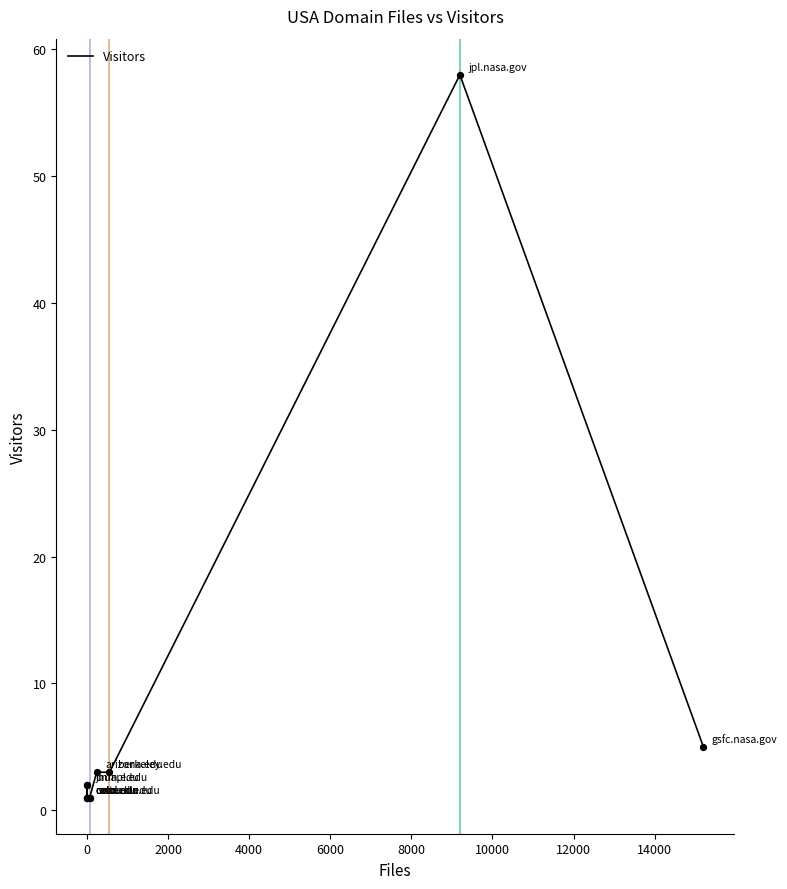

Between 6000 and 12000, which is larger?

12000